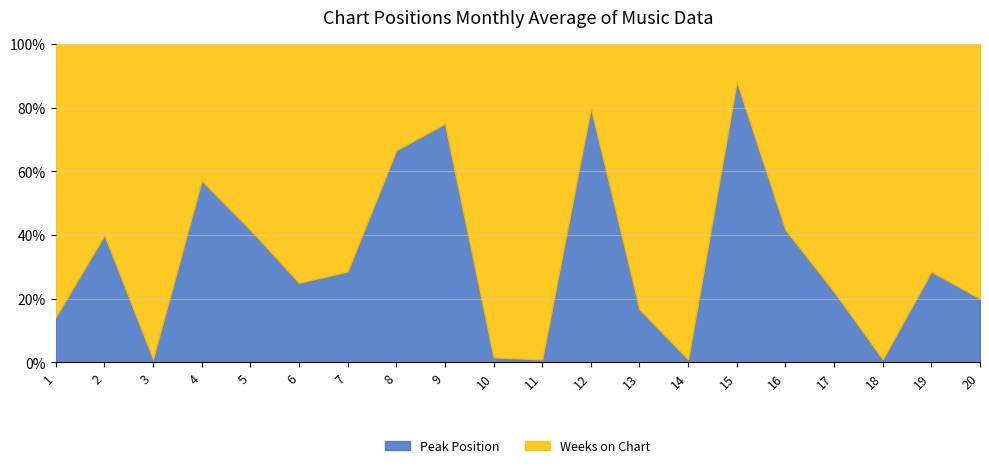

Rank the series by their maximum value, from highest to lowest.

Weeks on Chart, Peak Position